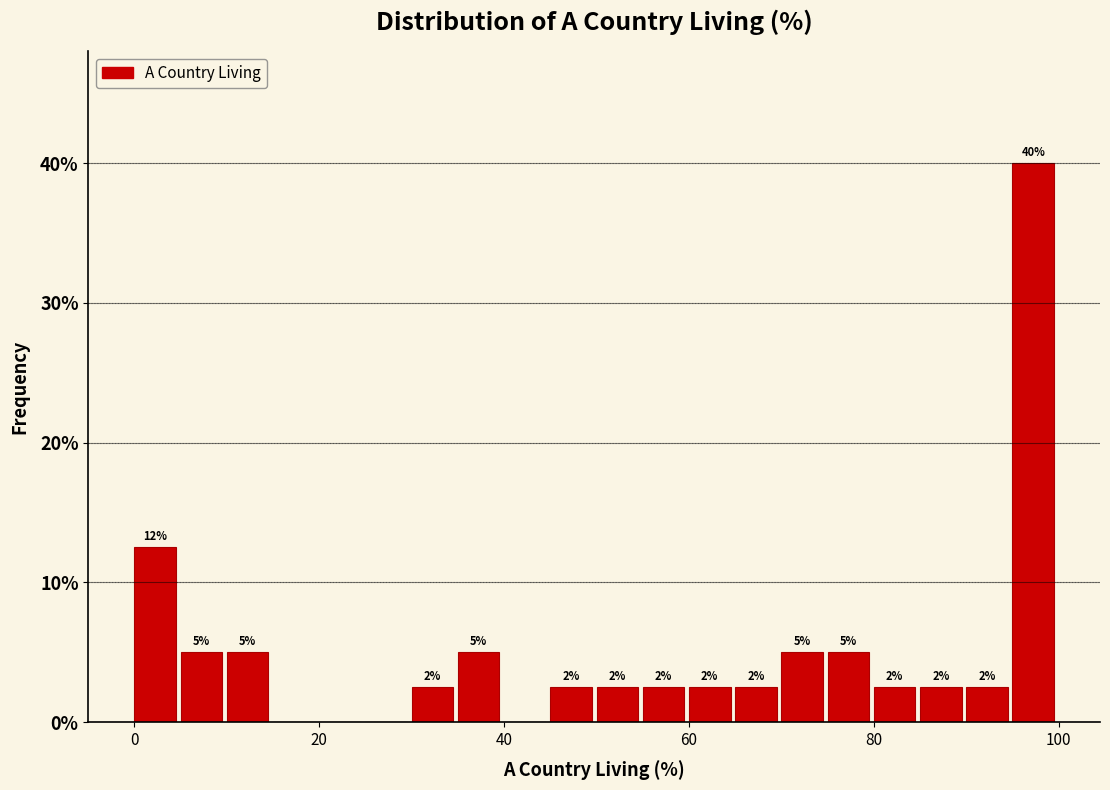

Read against the x-axis, roughly where is the centre of the tallest bar?

98